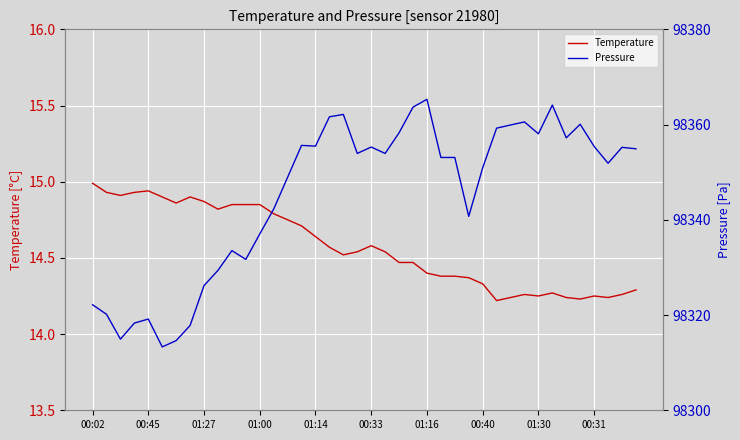

In Temperature, how many points are lower than both neighbors (excluding endpoints)?

8